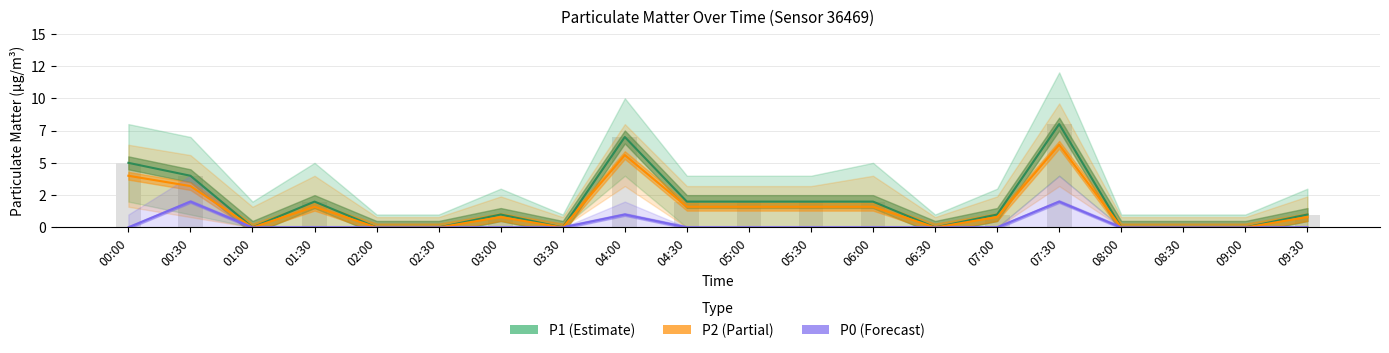

How many data points does each series have?

20